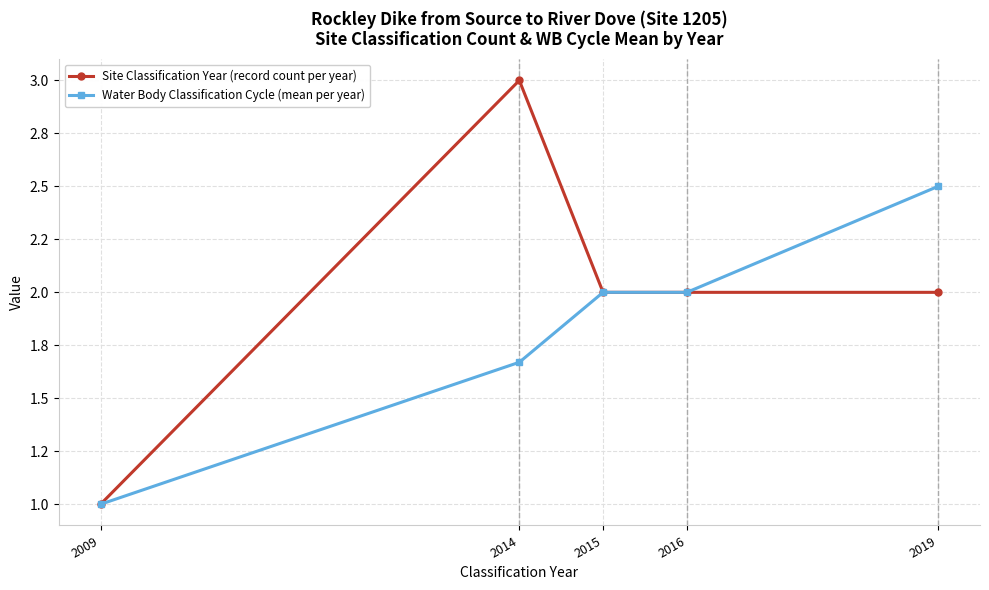

Reading left to right, list all the values displayed in this chart.

Site Classification Year (record count per year): 1.0	3.0	2.0	2.0	2.0
Water Body Classification Cycle (mean per year): 1.0	1.7	2.0	2.0	2.5